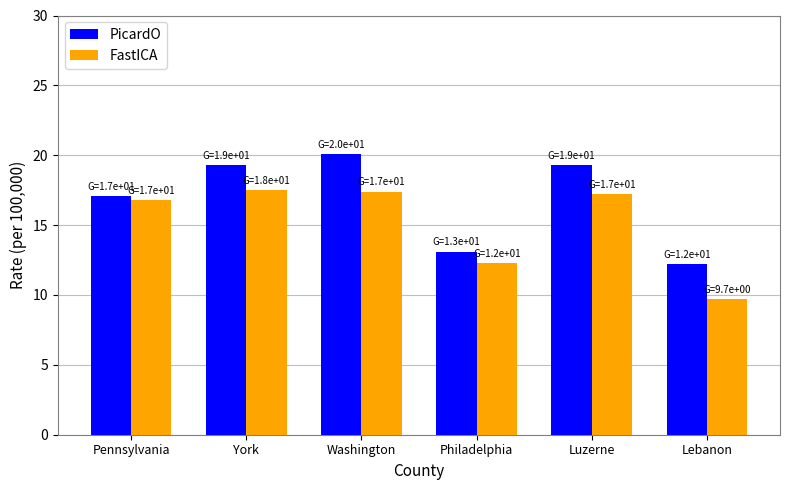

How many series are shown in this chart?

2